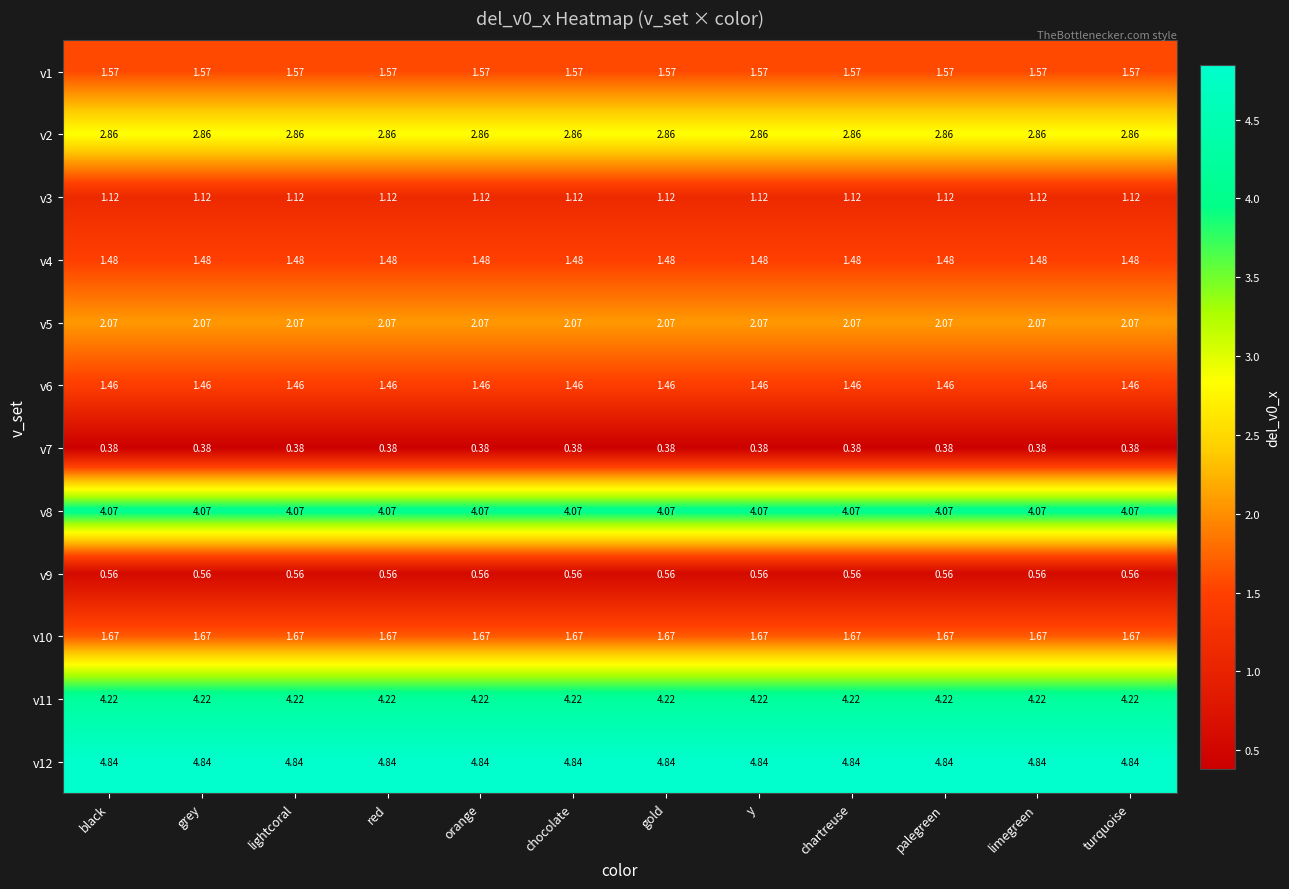

Is the value of v2 at gold greater than the value of v8 at grey?

No